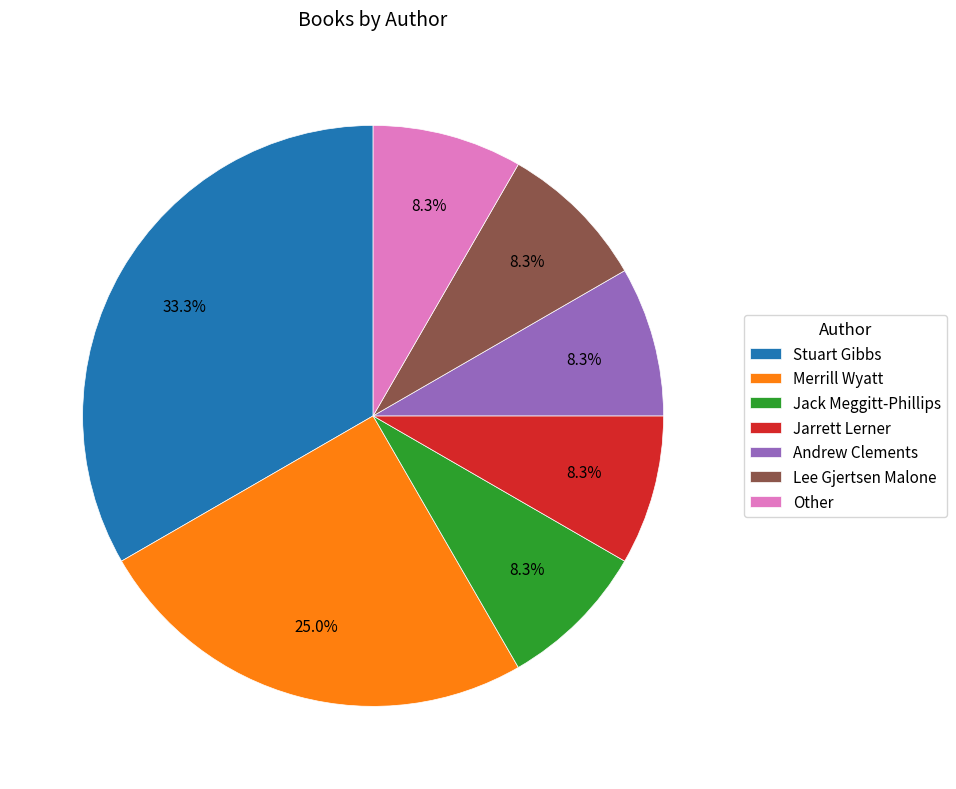

Do Other and Merrill Wyatt together represent more than half of the pie?

No